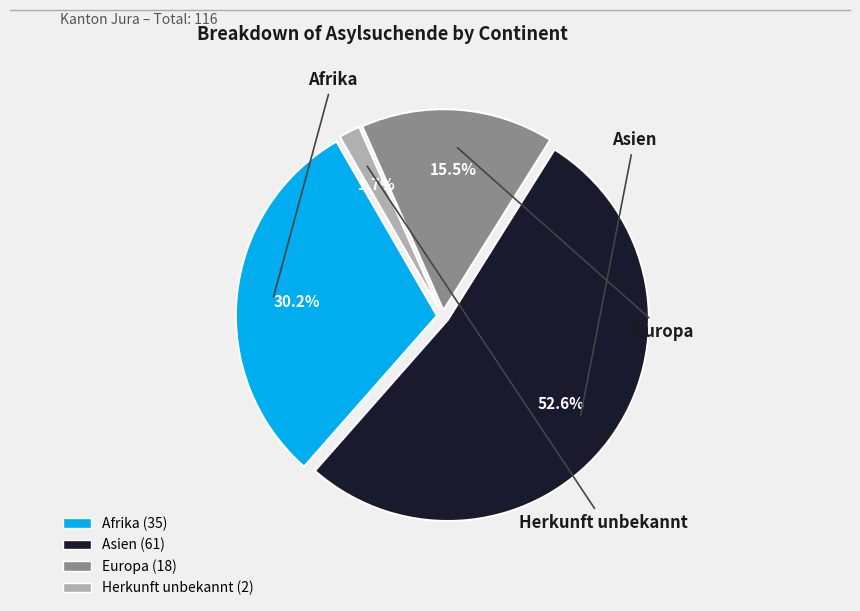

How much of the chart is everything except Afrika?

69.8%